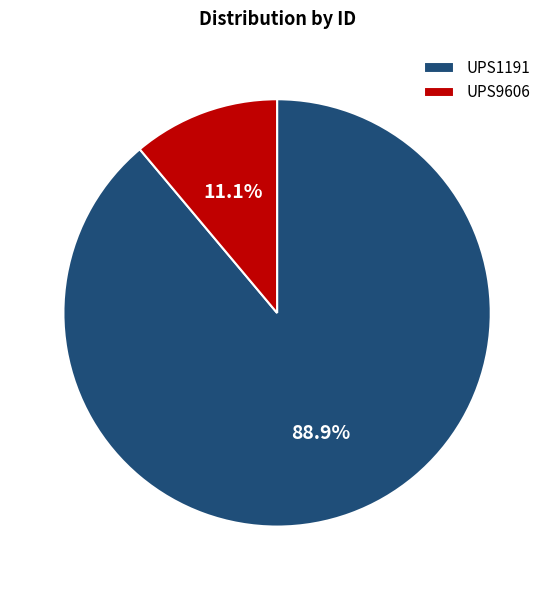

Is UPS1191 the majority of the pie?

Yes